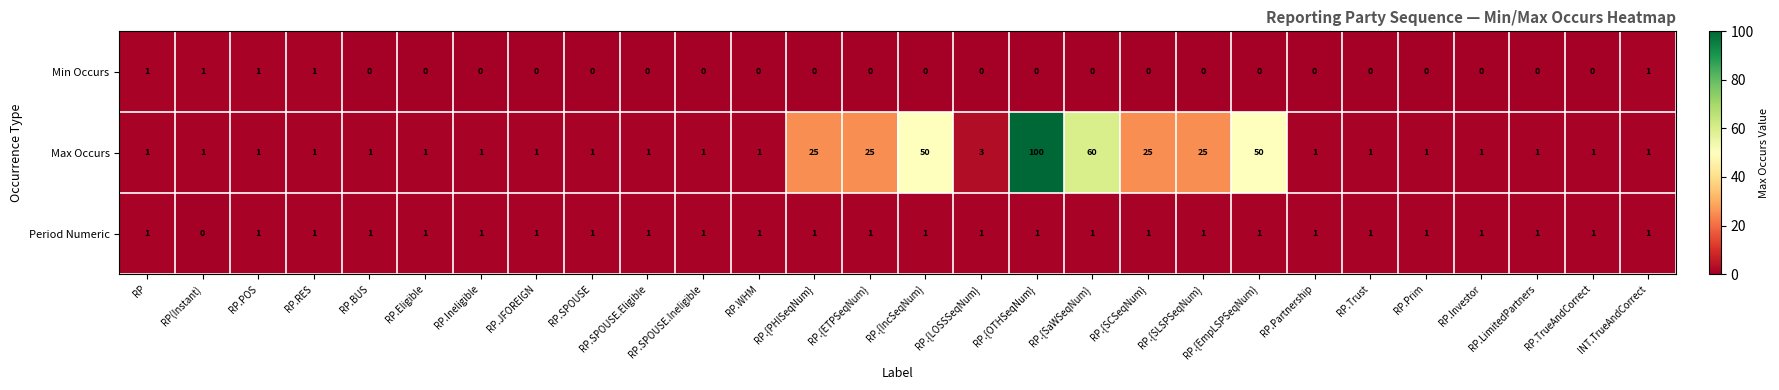

The Min Occurs series shows -1 at RP.JFOREIGN. True or false?

False